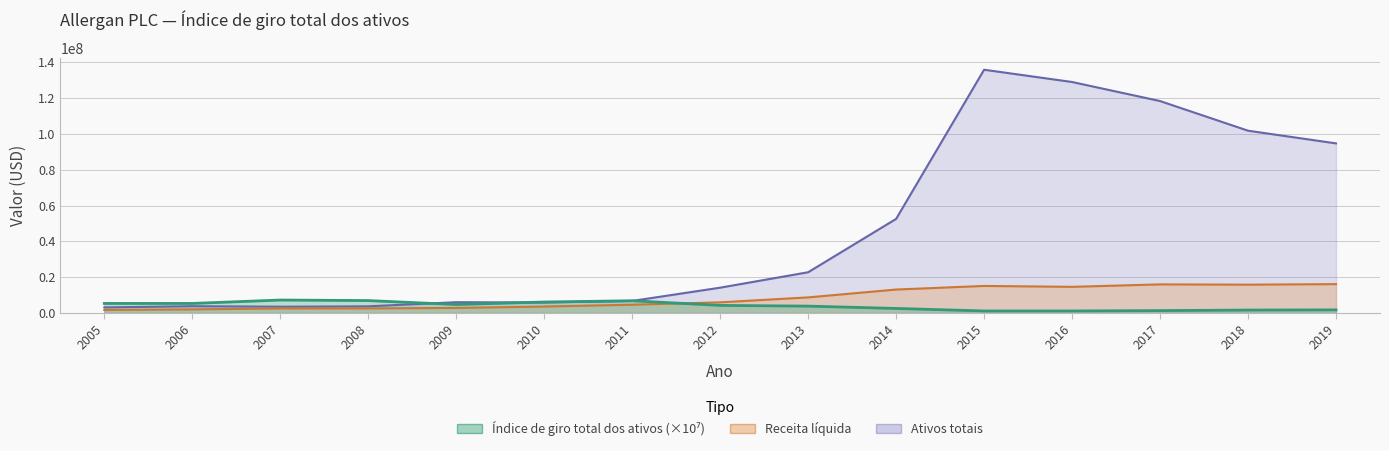

At which label does Índice de giro total dos ativos first exceed 4200000?

2005